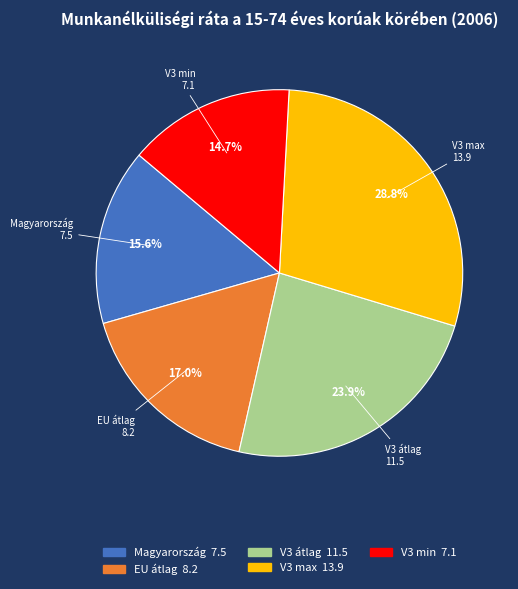

Does V3 max represent more than half of the total?

No